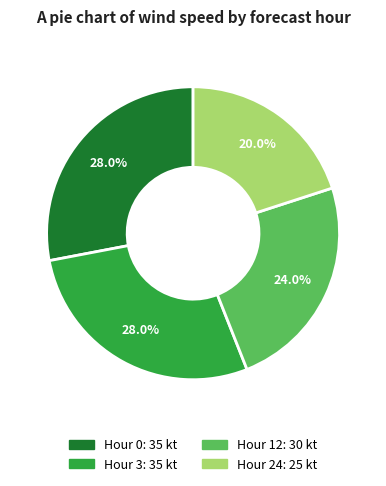

Is there any slice that represents more than half of the pie?

No